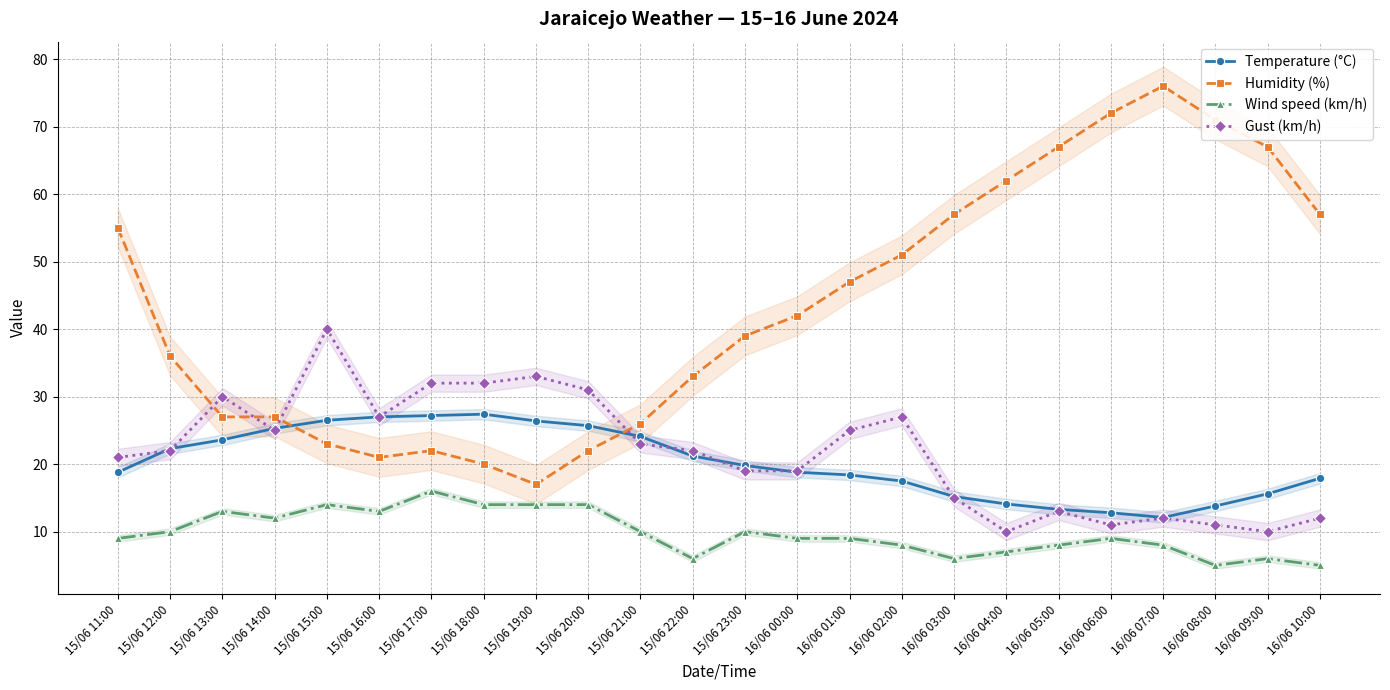

Rank the series at 15/06 12:00 from highest to lowest value.

Humidity (%), Temperature (°C), Gust (km/h), Wind speed (km/h)